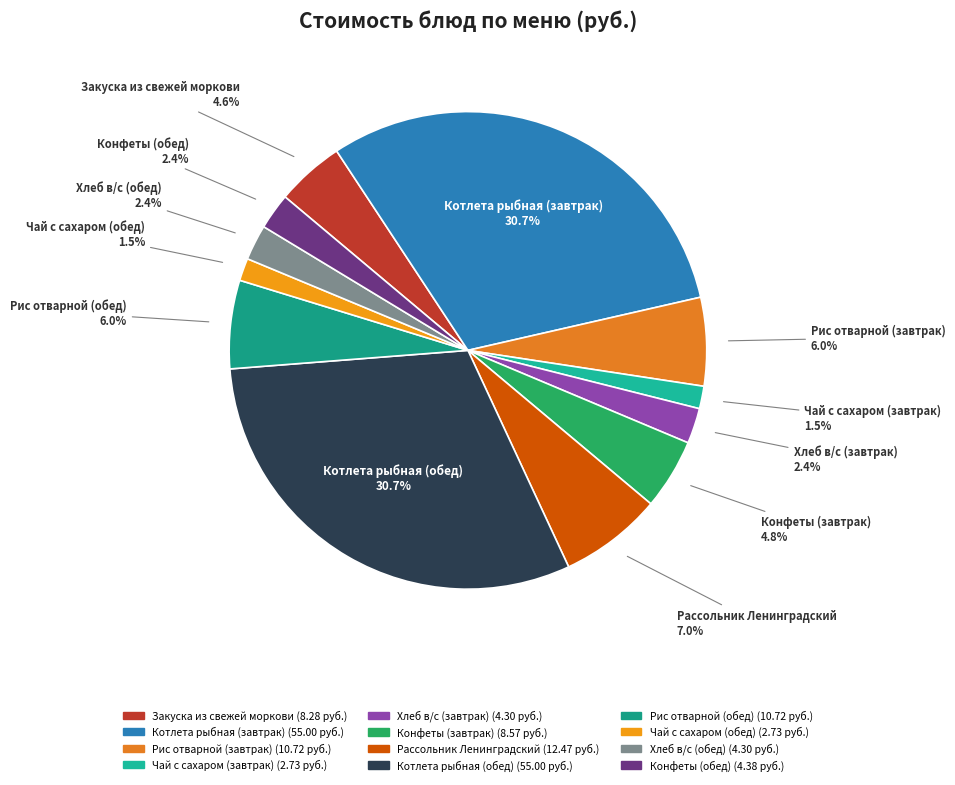

What percentage do Рис отварной (завтрак) and Закуска из свежей моркови together represent?

10.6%